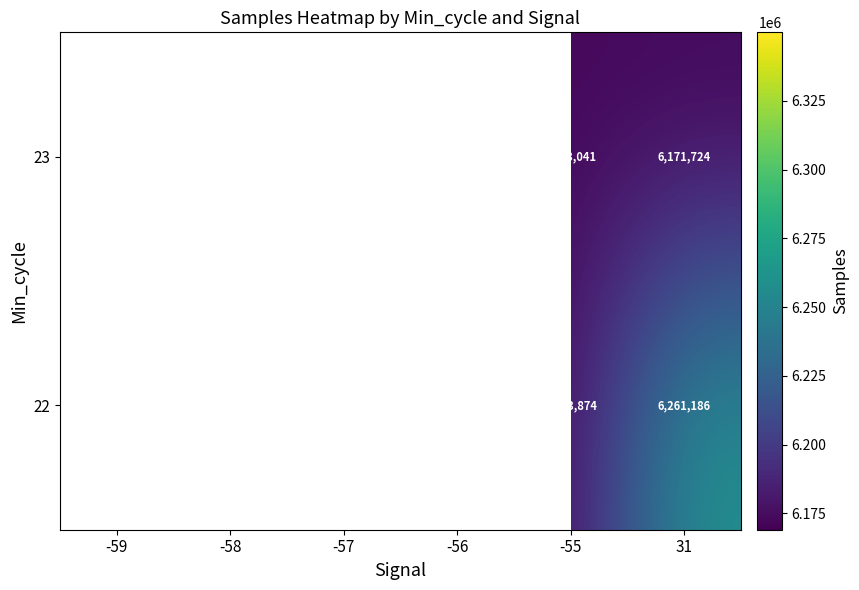

Which label corresponds to the smallest value in the chart?

-56